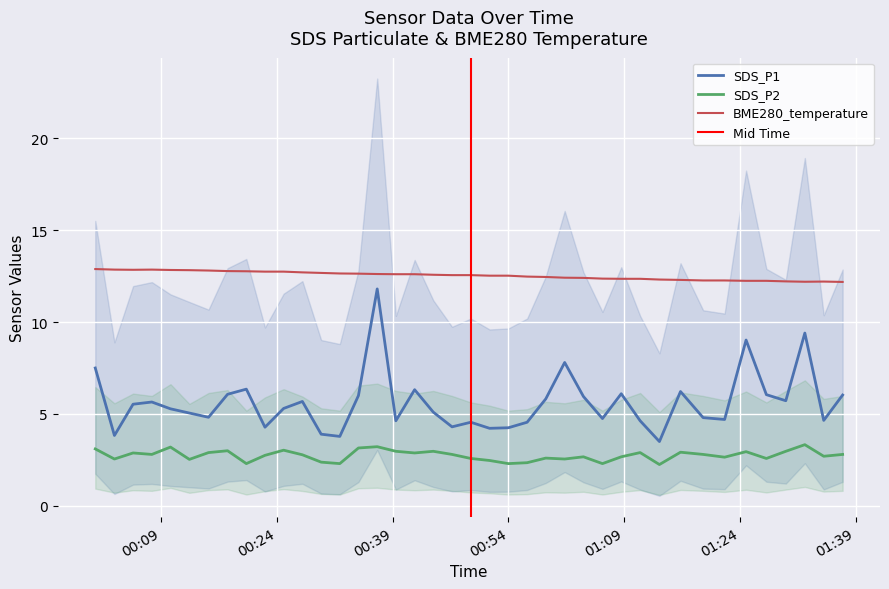

Rank the series by their maximum value, from lowest to highest.

SDS_P2, SDS_P1, BME280_temperature